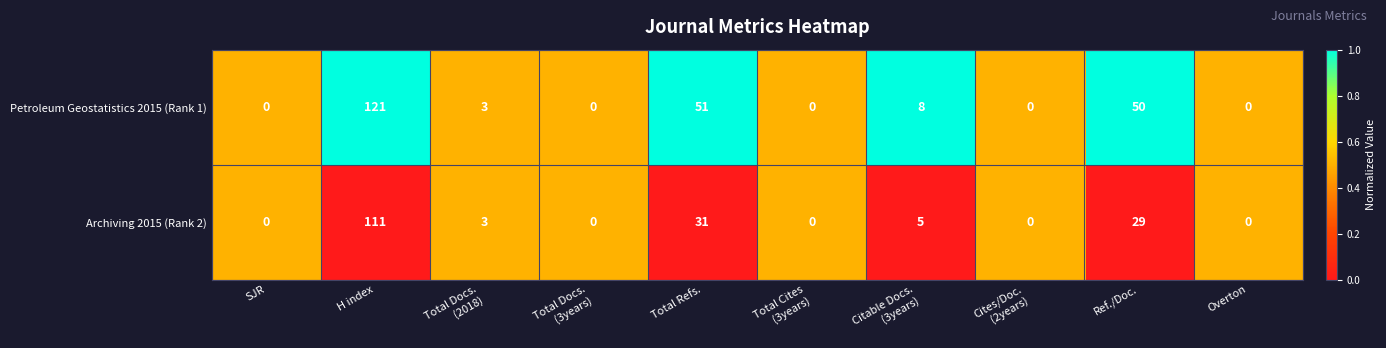

List the series in order of their peak value, highest first.

Petroleum Geostatistics 2015 (Rank 1), Archiving 2015 (Rank 2)